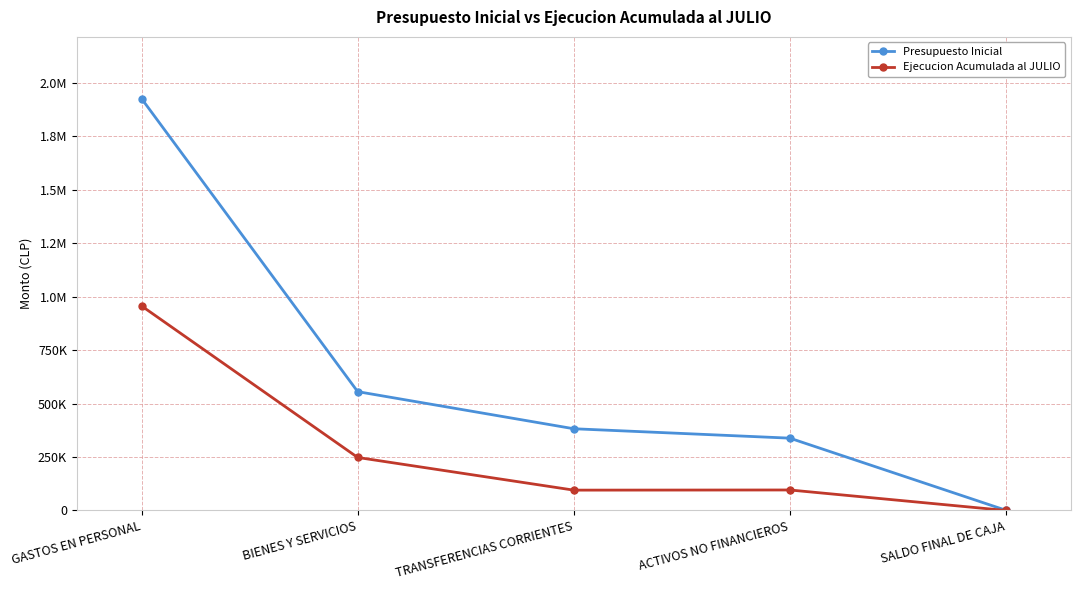

True or false: Ejecucion Acumulada al JULIO has a value of 0 at SALDO FINAL DE CAJA.

True